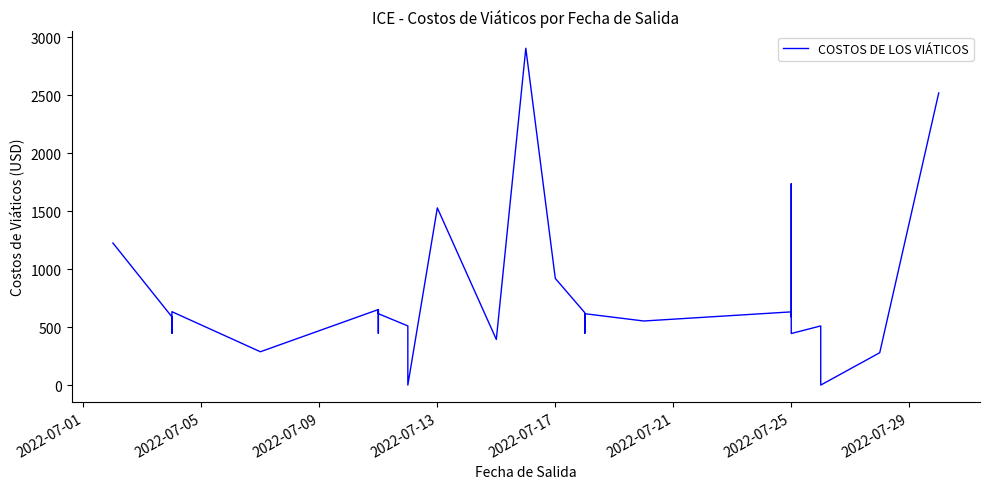

What position from the right is 2022-07-13?

36